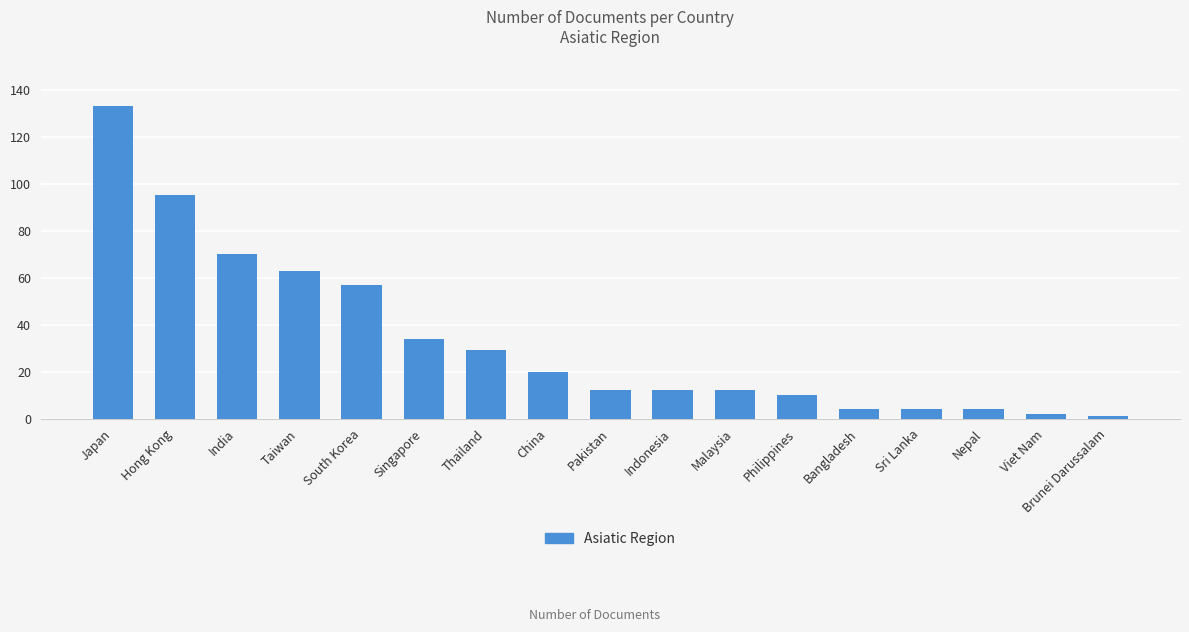

Are the bars grouped side by side (vs. stacked)?

No